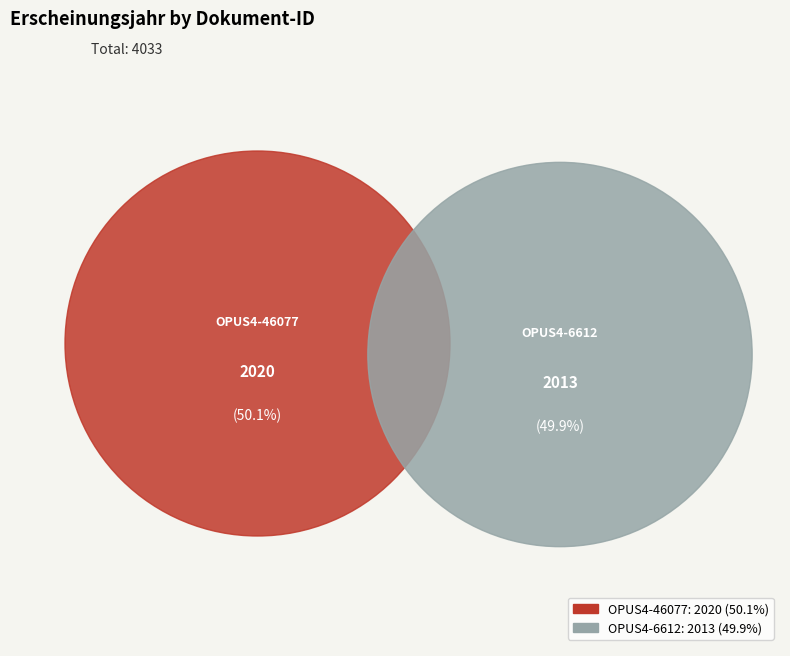

To the nearest percent, what percentage of the pie is OPUS4-46077?

50%